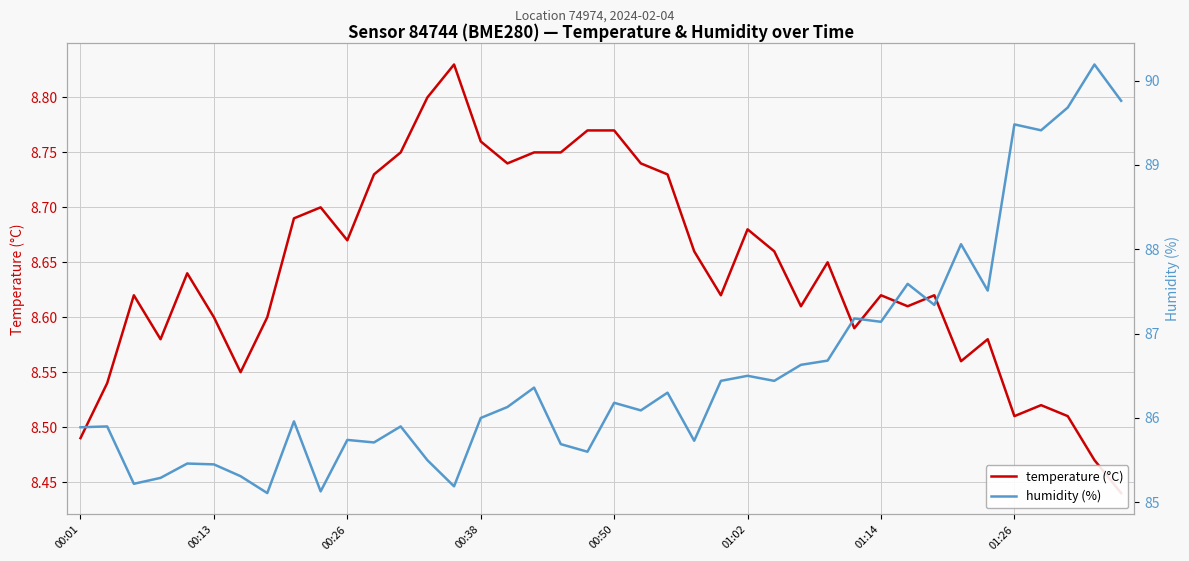

Is the value of humidity at 39 greater than the value of temperature at 34?

Yes